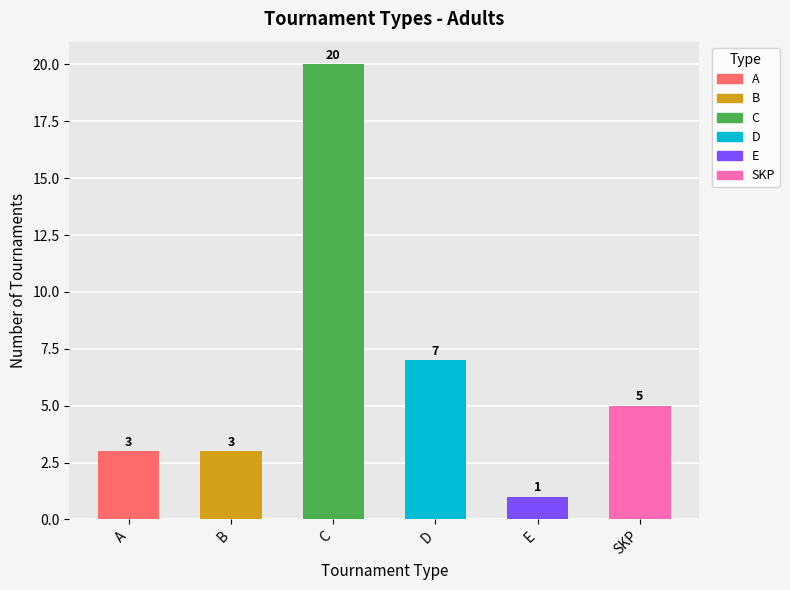

What is the minimum value shown in the chart?

1